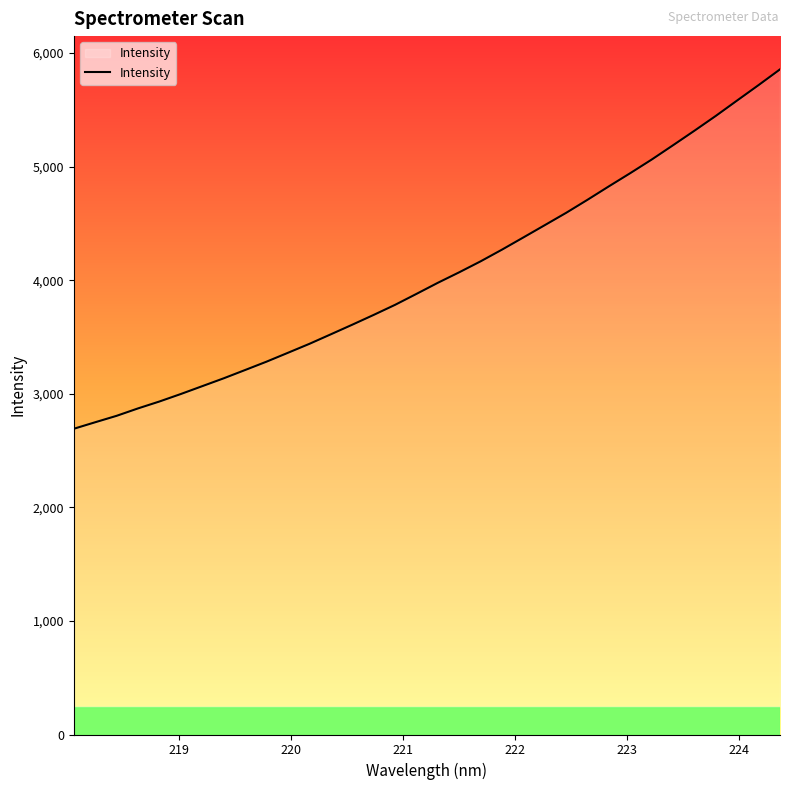

Does the chart have visible grid lines?

No